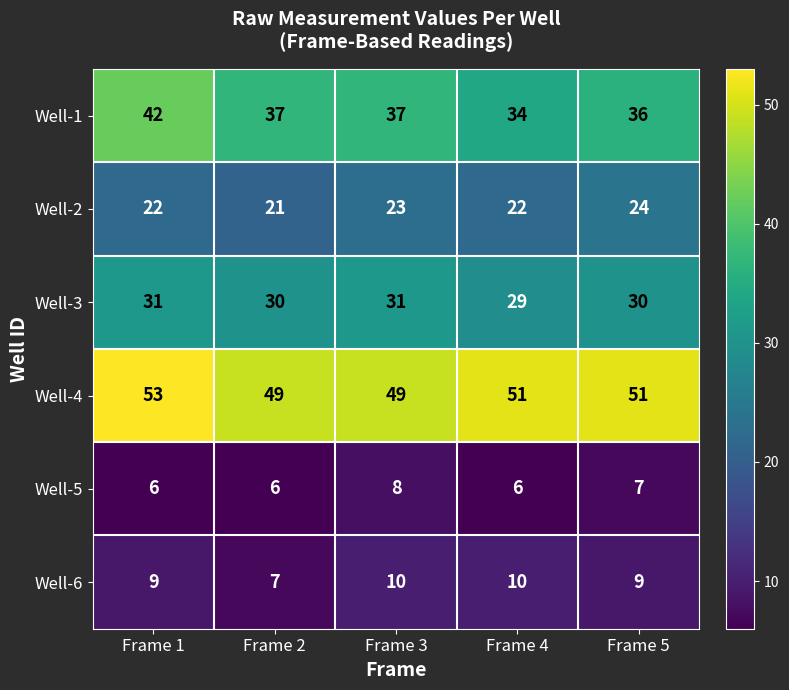

What is the smallest value displayed?

6